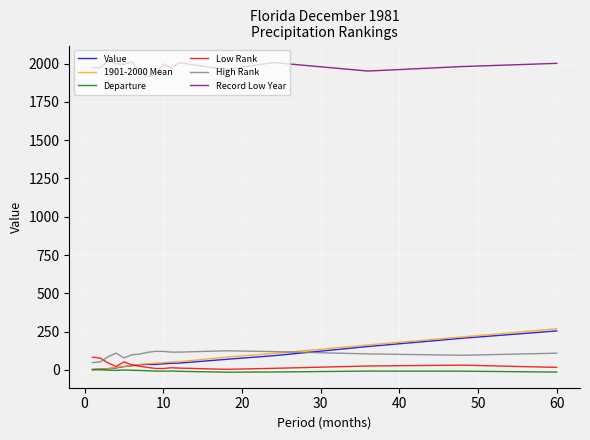

What is the difference between the maximum and minimum values in the High Rank series?

77.4